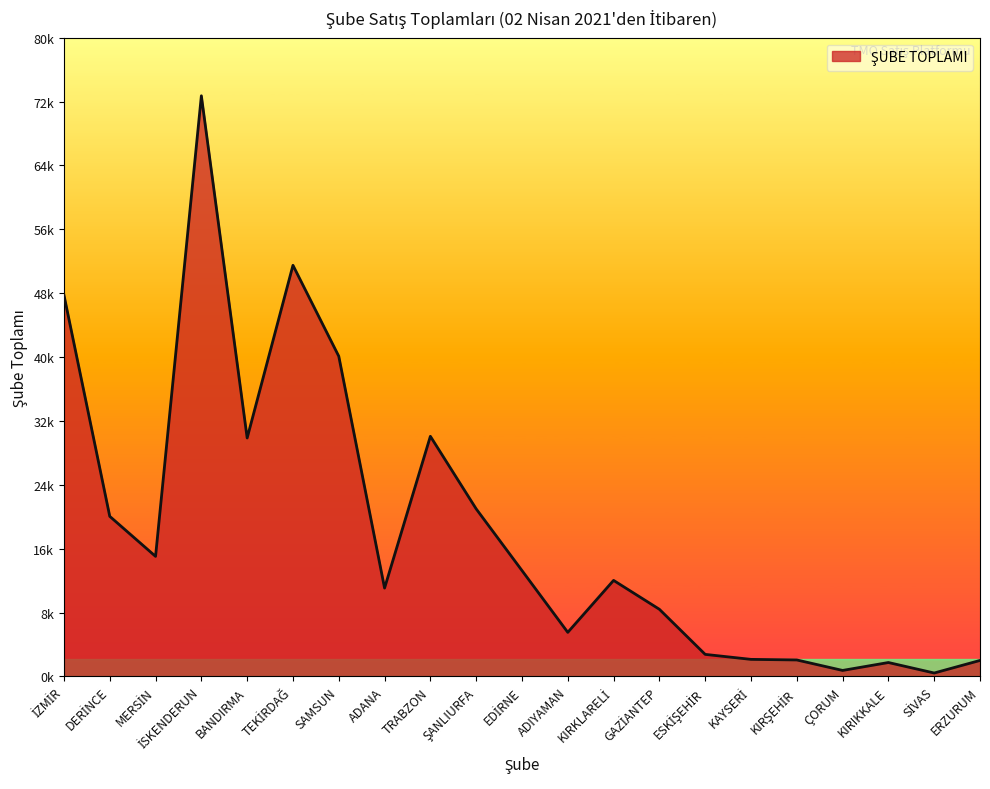

What is the difference between the maximum and minimum values?

72104